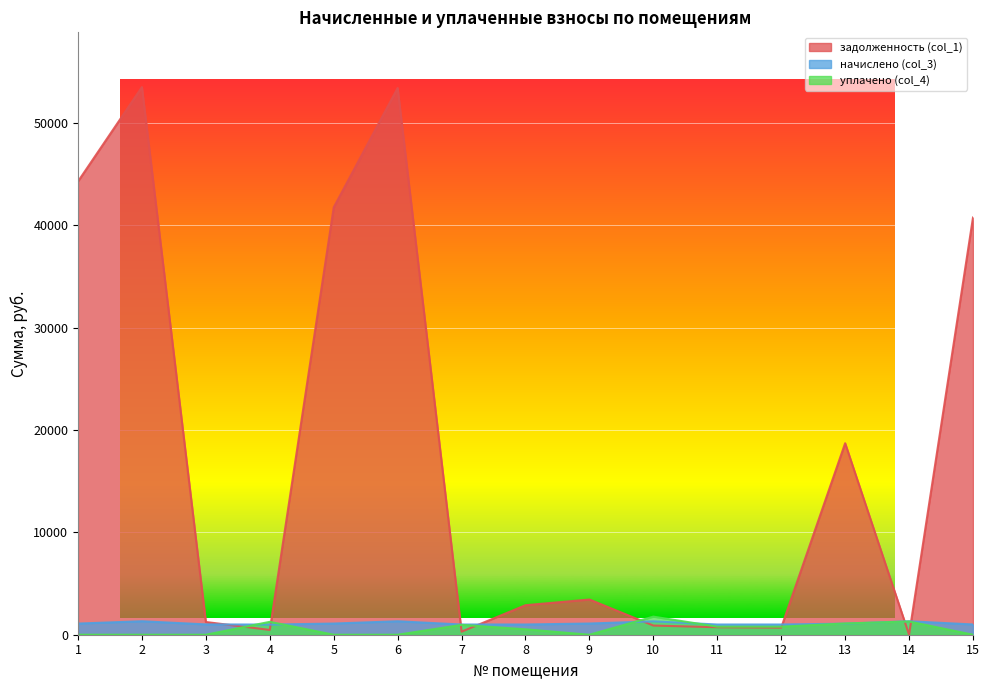

Which series has the largest total across all categories?

задолженность (col_1)